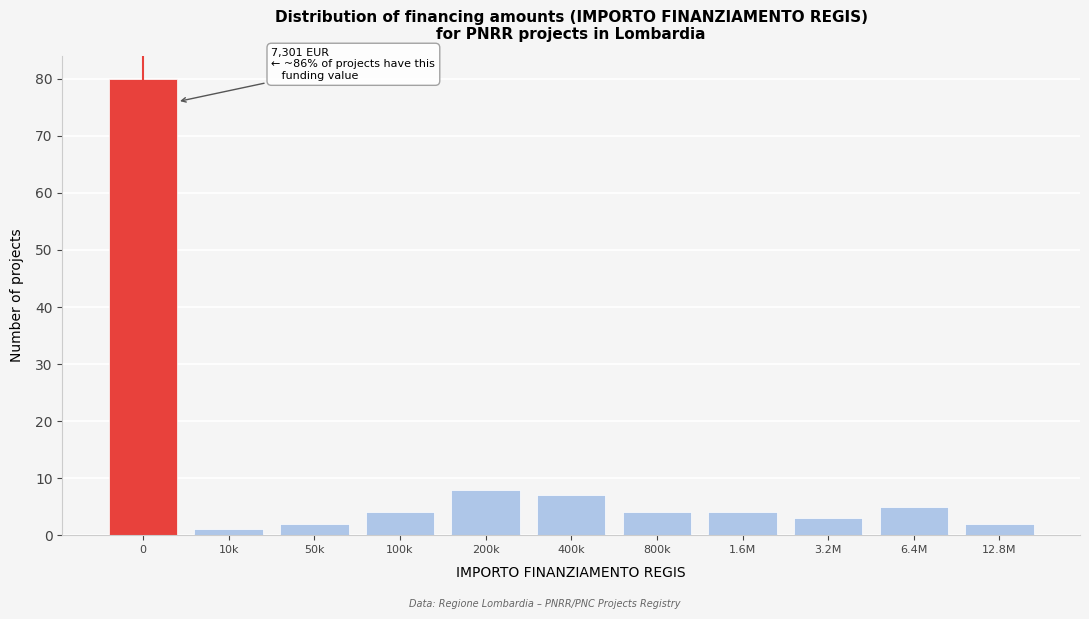

Reading left to right, list all the values displayed in this chart.

80	1	2	4	8	7	4	4	3	5	2